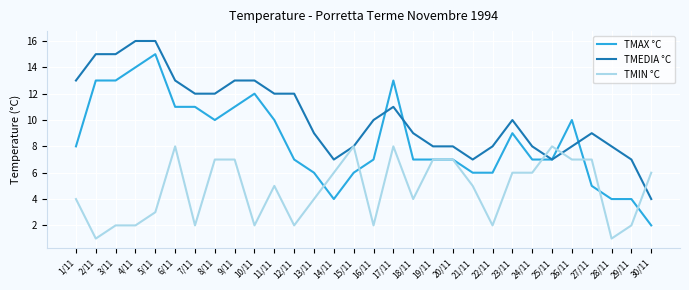

Between 3/11 and 10/11, which series saw the biggest shift?

TMEDIA °C